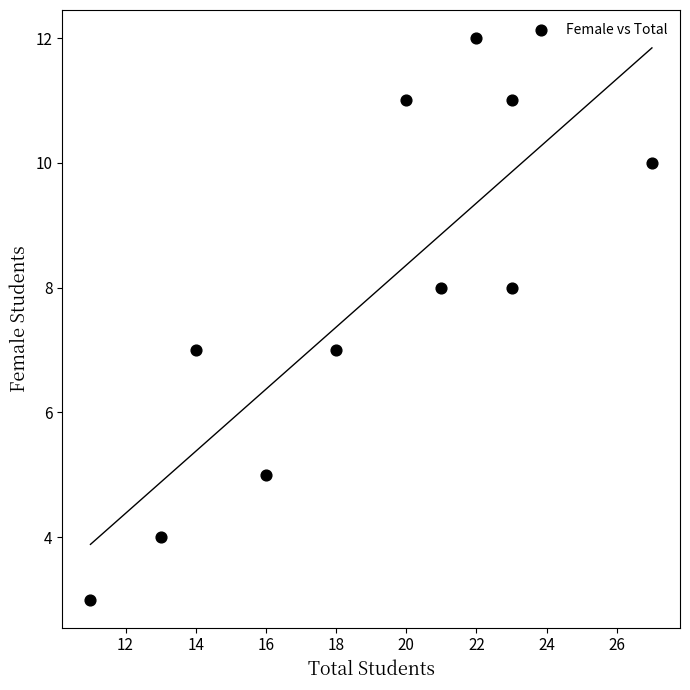

What is the average X value?

19